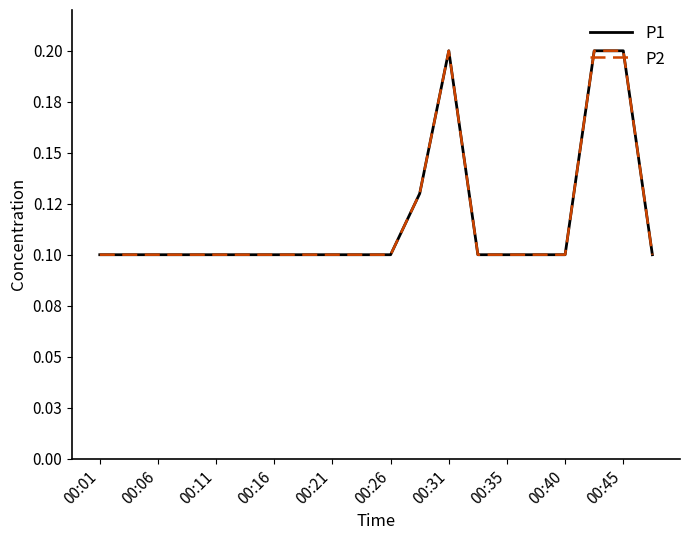

How many interior local peaks does the P1 series have?

1